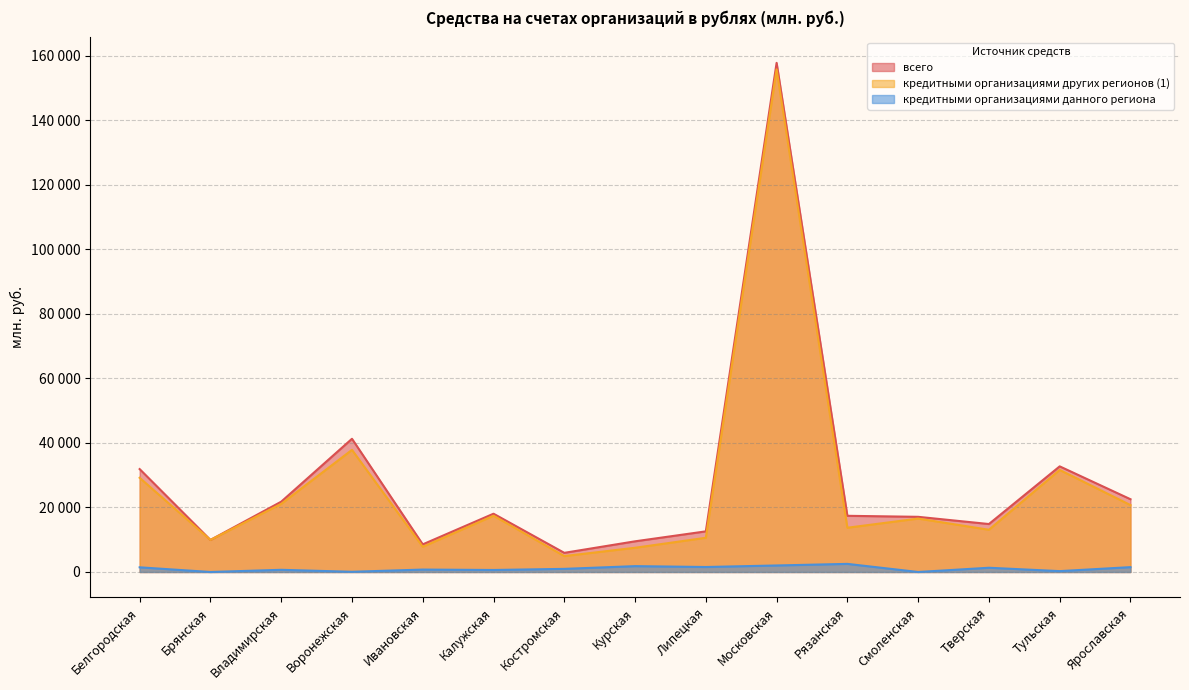

Does the chart have visible grid lines?

Yes